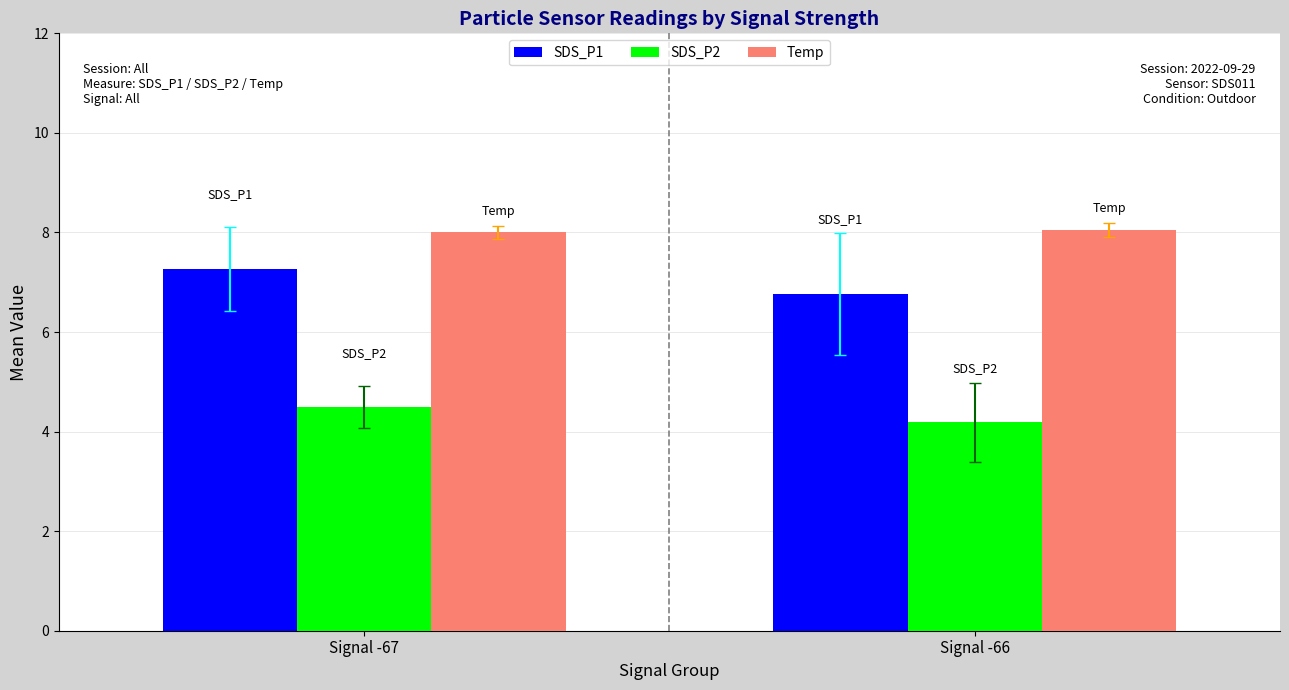

Rank the series by their average value, from highest to lowest.

Temp, SDS_P1, SDS_P2